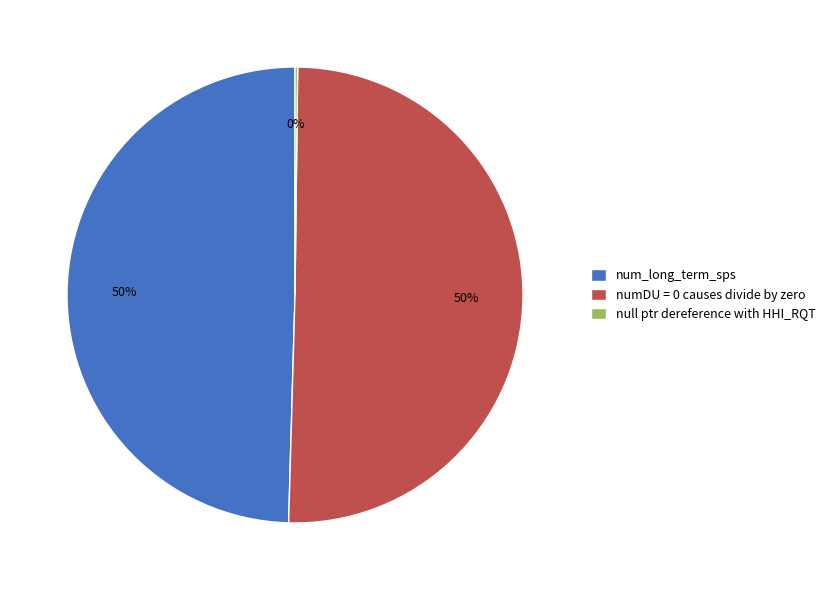

What is the majority slice?

numDU = 0 causes divide by zero